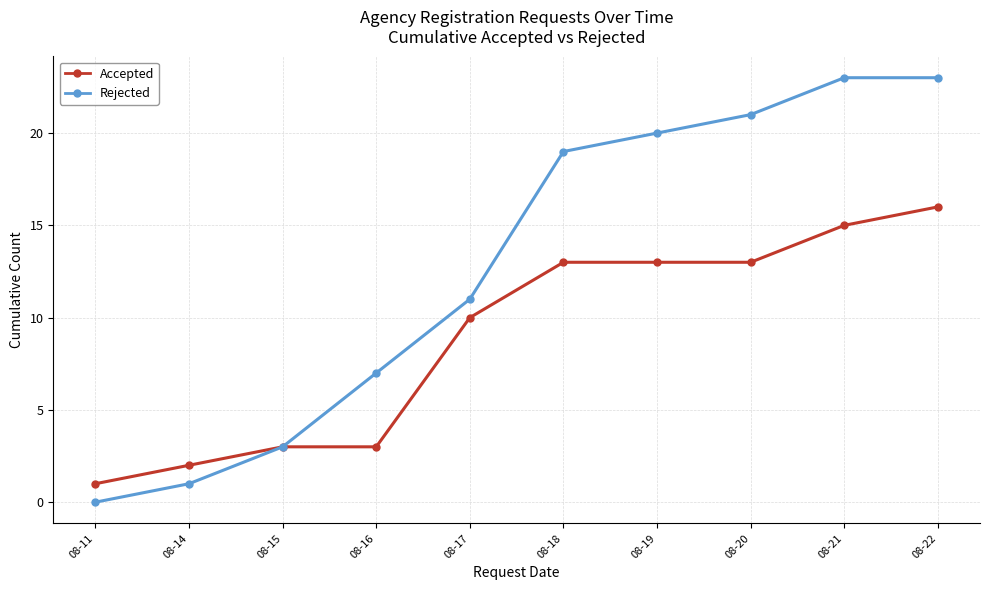

What are all the series names shown in the legend?

Accepted, Rejected